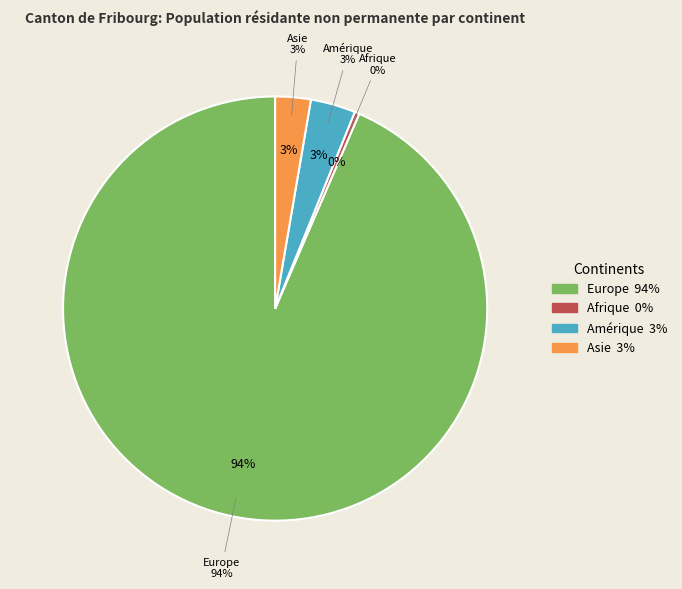

Count the number of slices in the pie.

6